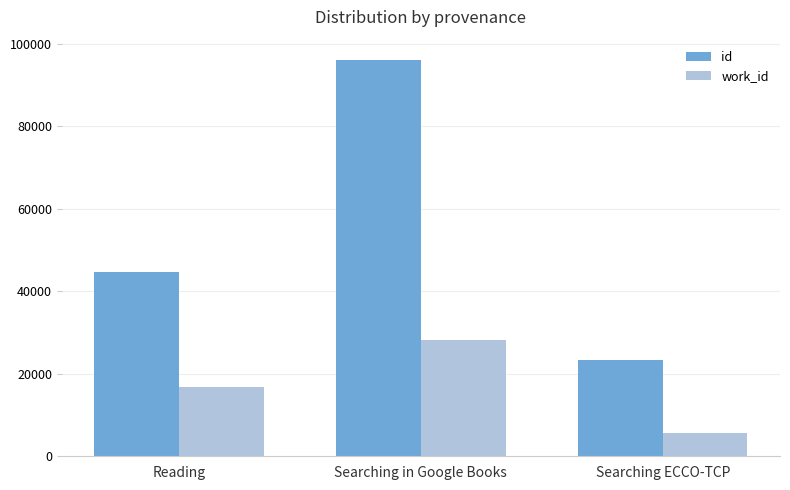

Rank the series by their average value, from lowest to highest.

work_id, id